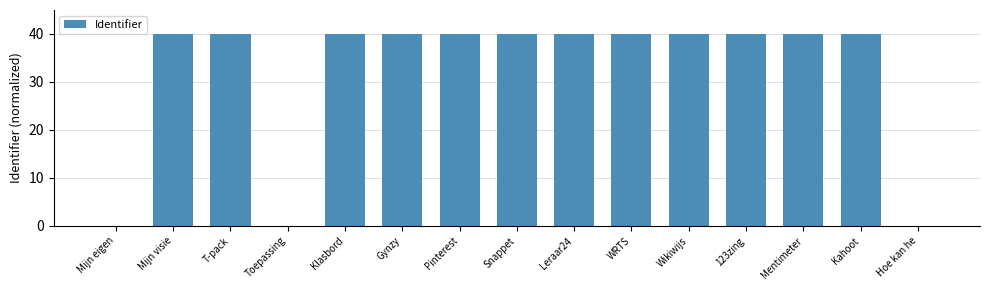

True or false: the data shows 58.3 at Wikiwijs.

False